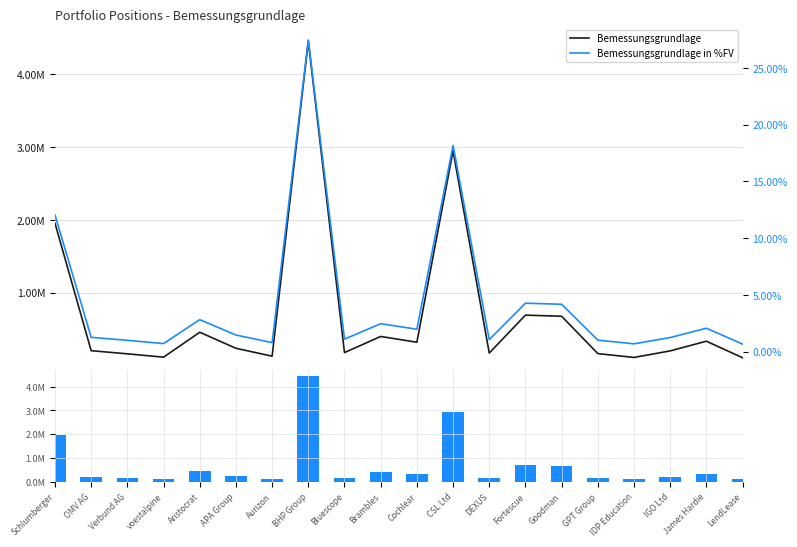

What is the value of the Bemessungsgrundlage in %FV bar at the 14th from the left?

4.3